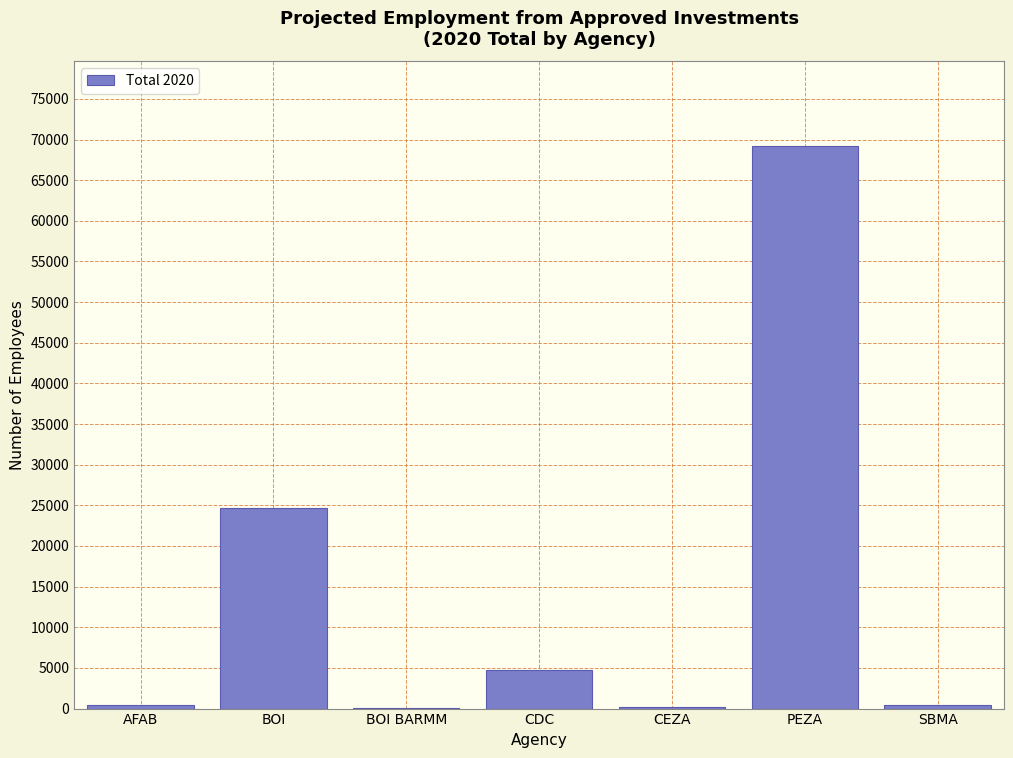

What is the maximum value shown in the chart?

69218